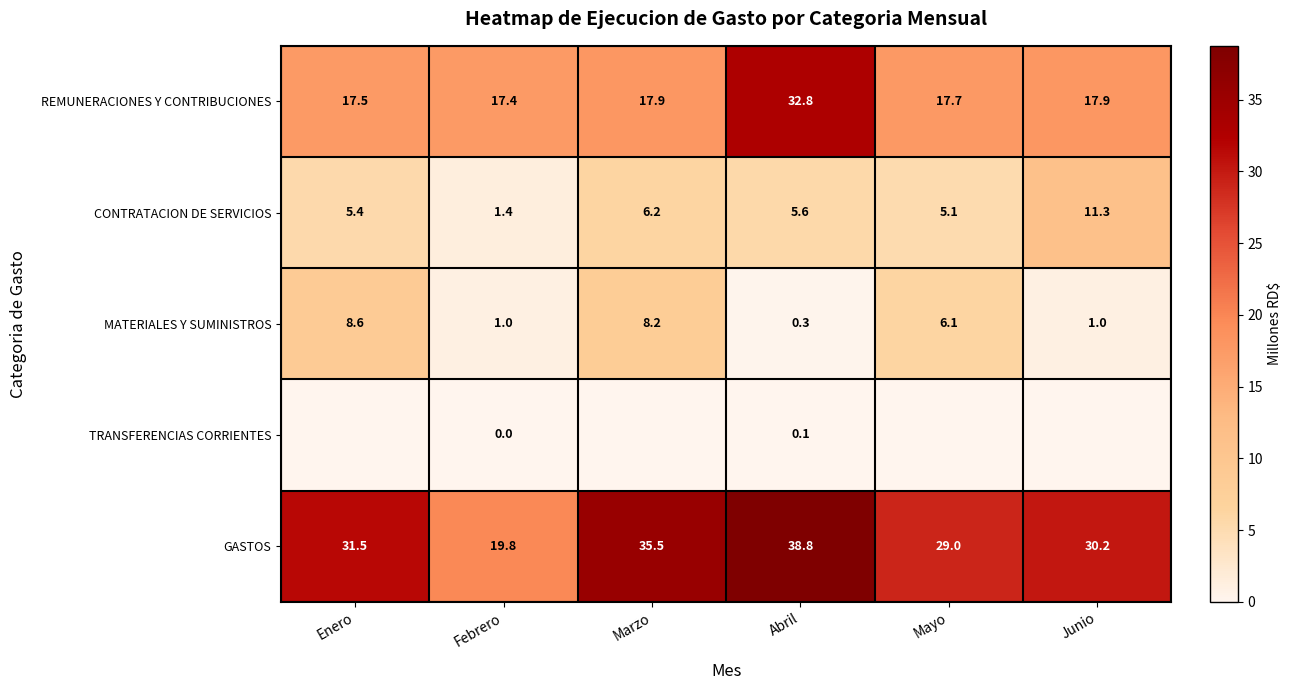

Between Junio and Febrero, which is larger?

Junio